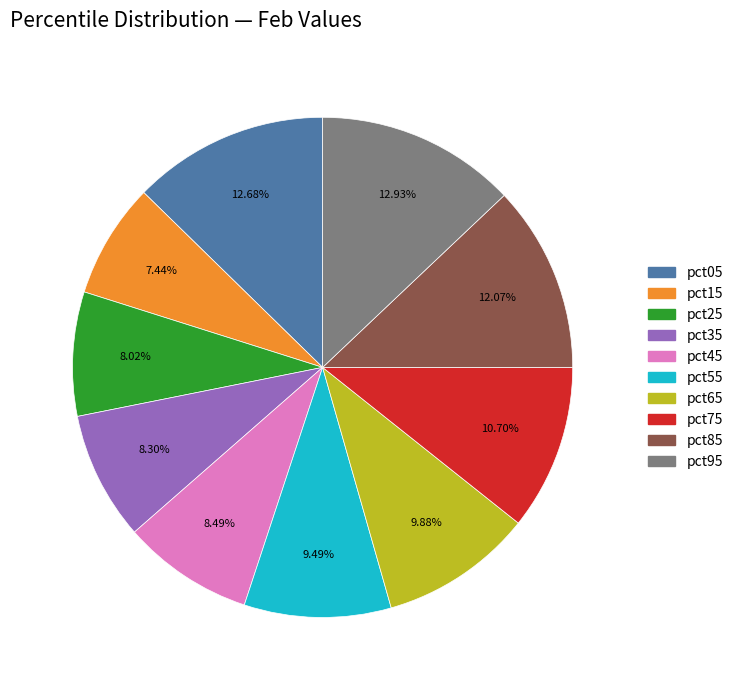

Between pct95 and pct35, which is larger?

pct95